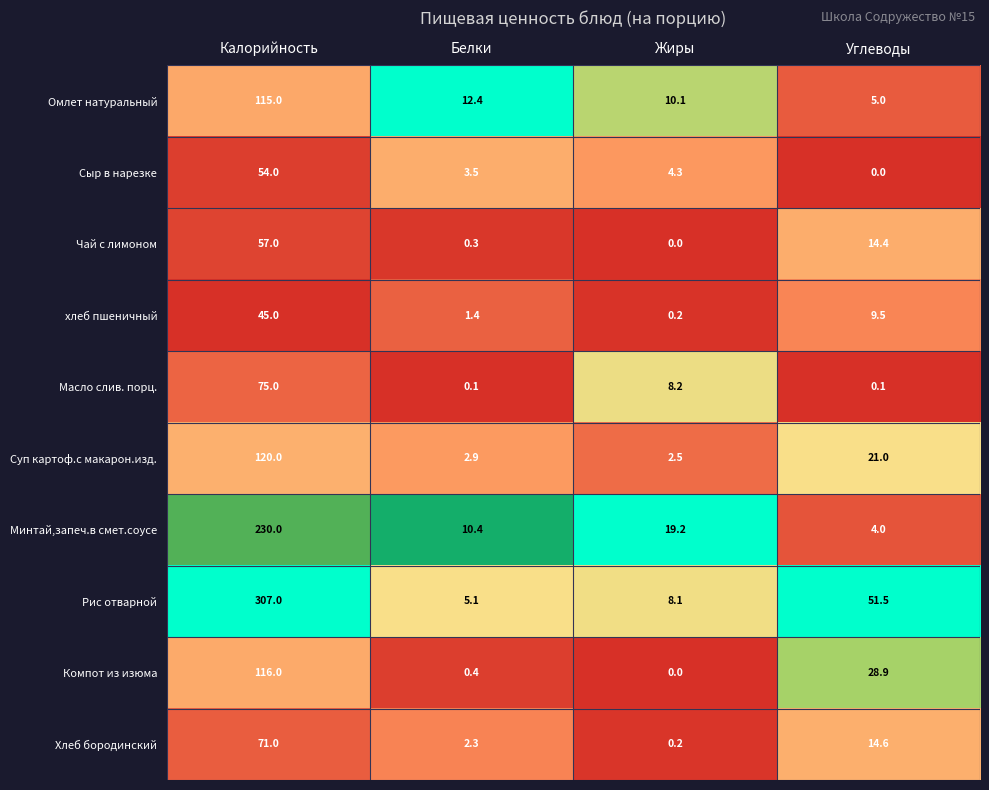

What is the average value of the Компот из изюма series?

36.3